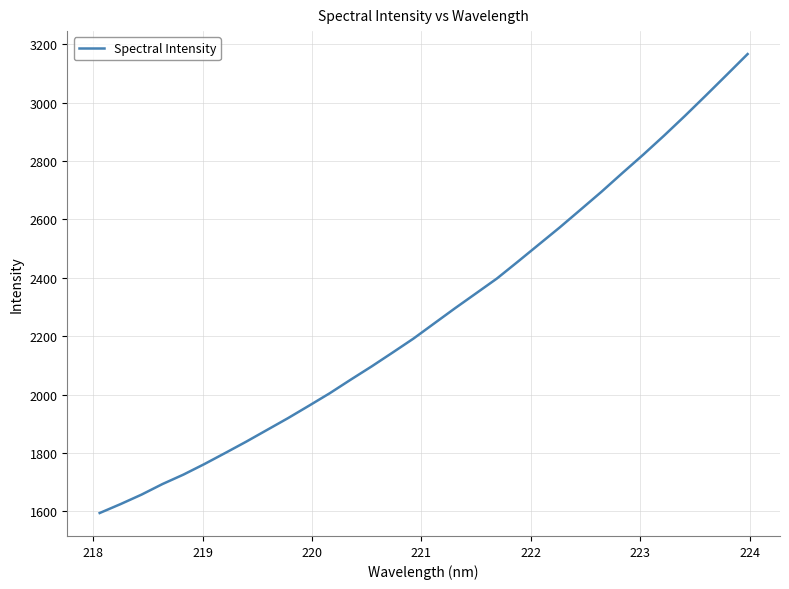

What is the smallest value displayed?

1594.6